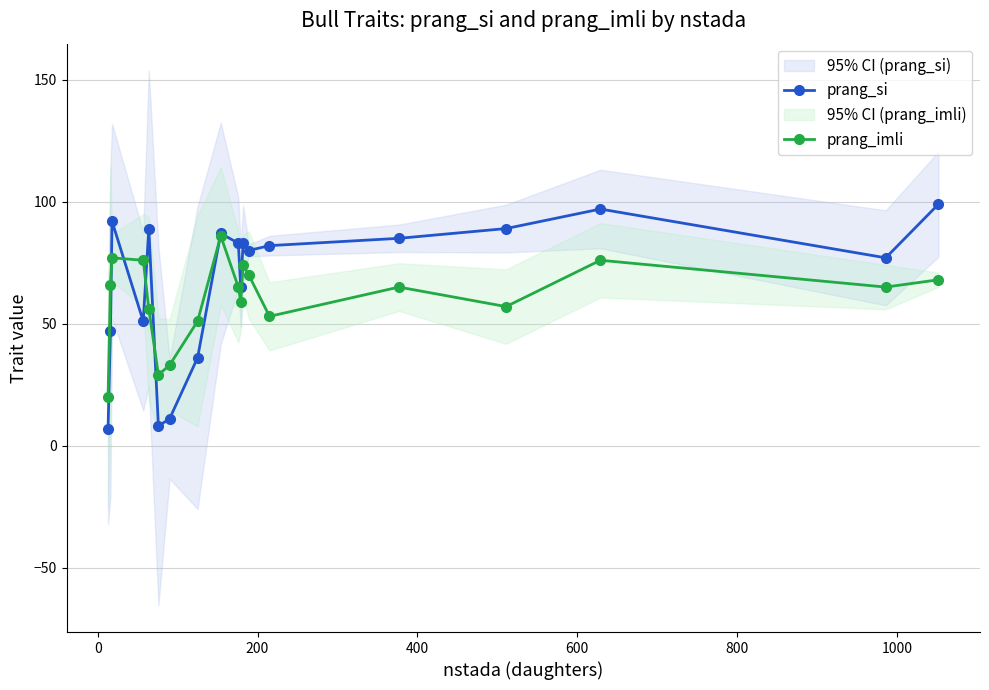

What is the value of the prang_si point at the 3rd from the left?

92